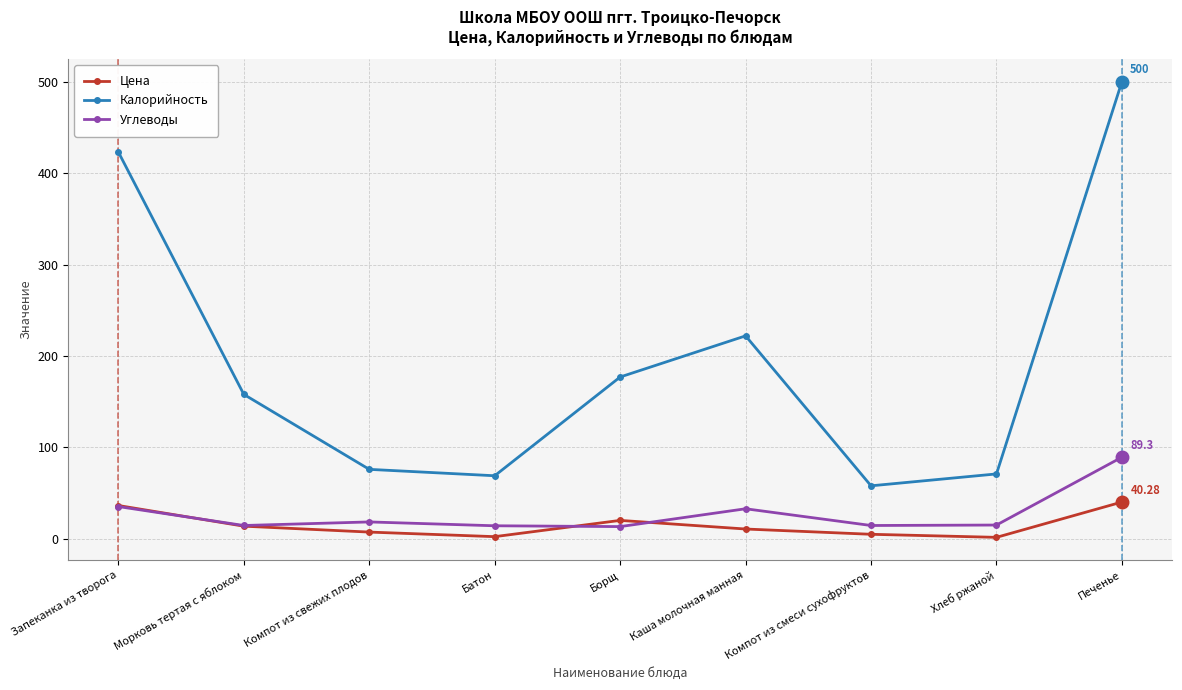

What is the difference between the Цена values at Хлеб ржаной and Компот из свежих плодов?

5.8